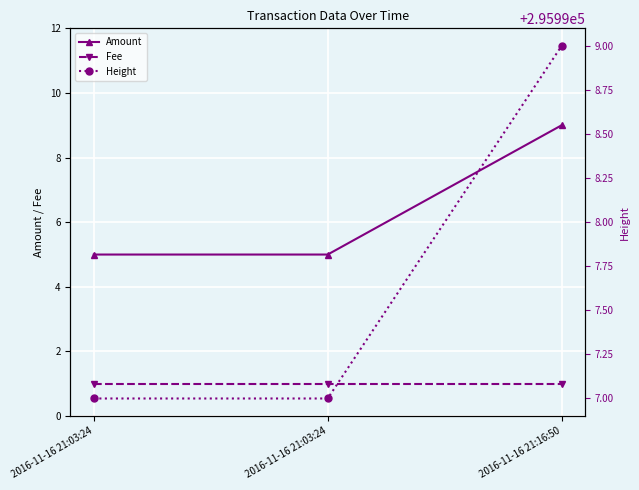

Which series changed the most between 2016-11-16 21:03:24 and 2016-11-16 21:16:50?

Amount